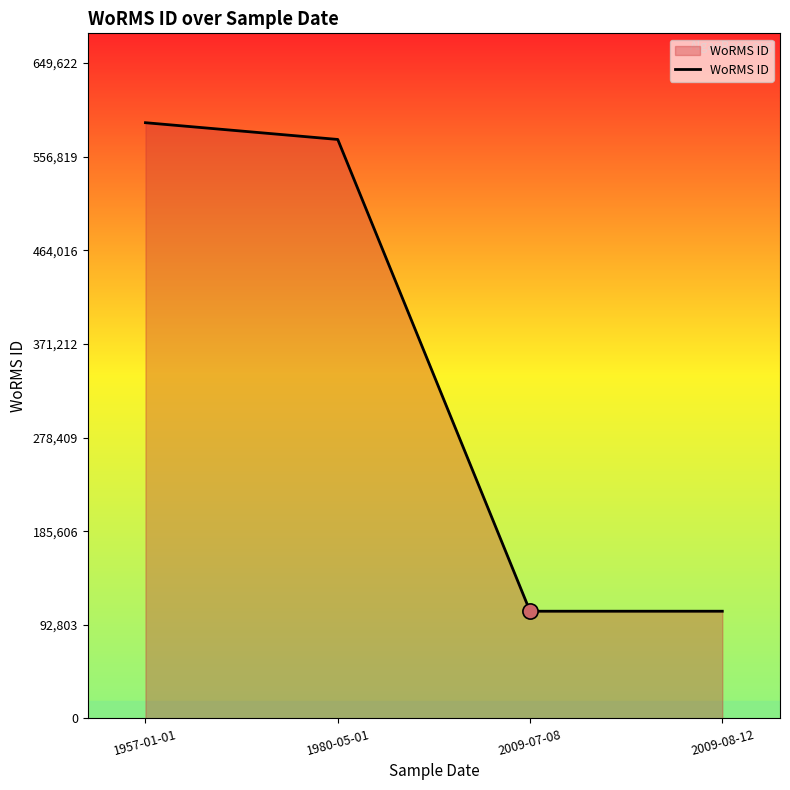

What is the change in value from 1980-05-01 to 2009-07-08?

-467666